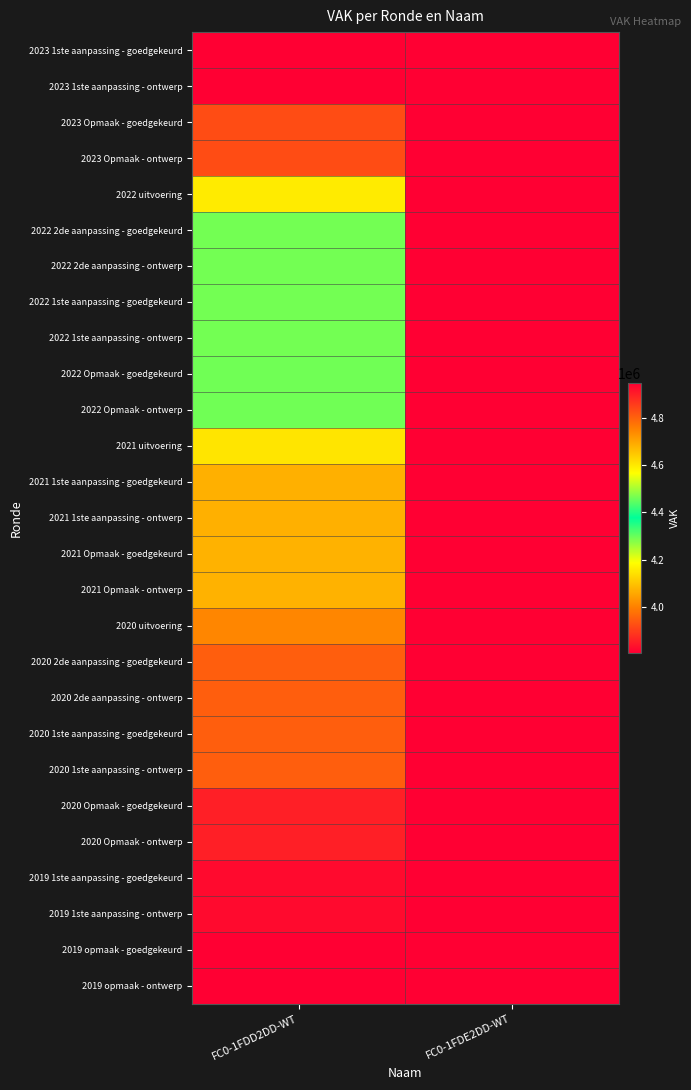

Rank the series at FC0-1FDE2DD-WT from lowest to highest value.

2023 1ste aanpassing - goedgekeurd, 2023 1ste aanpassing - ontwerp, 2023 Opmaak - goedgekeurd, 2023 Opmaak - ontwerp, 2022 uitvoering, 2022 2de aanpassing - goedgekeurd, 2022 2de aanpassing - ontwerp, 2022 1ste aanpassing - goedgekeurd, 2022 1ste aanpassing - ontwerp, 2022 Opmaak - goedgekeurd, 2022 Opmaak - ontwerp, 2021 uitvoering, 2021 1ste aanpassing - goedgekeurd, 2021 1ste aanpassing - ontwerp, 2021 Opmaak - goedgekeurd, 2021 Opmaak - ontwerp, 2020 uitvoering, 2020 2de aanpassing - goedgekeurd, 2020 2de aanpassing - ontwerp, 2020 1ste aanpassing - goedgekeurd, 2020 1ste aanpassing - ontwerp, 2020 Opmaak - goedgekeurd, 2020 Opmaak - ontwerp, 2019 1ste aanpassing - goedgekeurd, 2019 1ste aanpassing - ontwerp, 2019 opmaak - goedgekeurd, 2019 opmaak - ontwerp